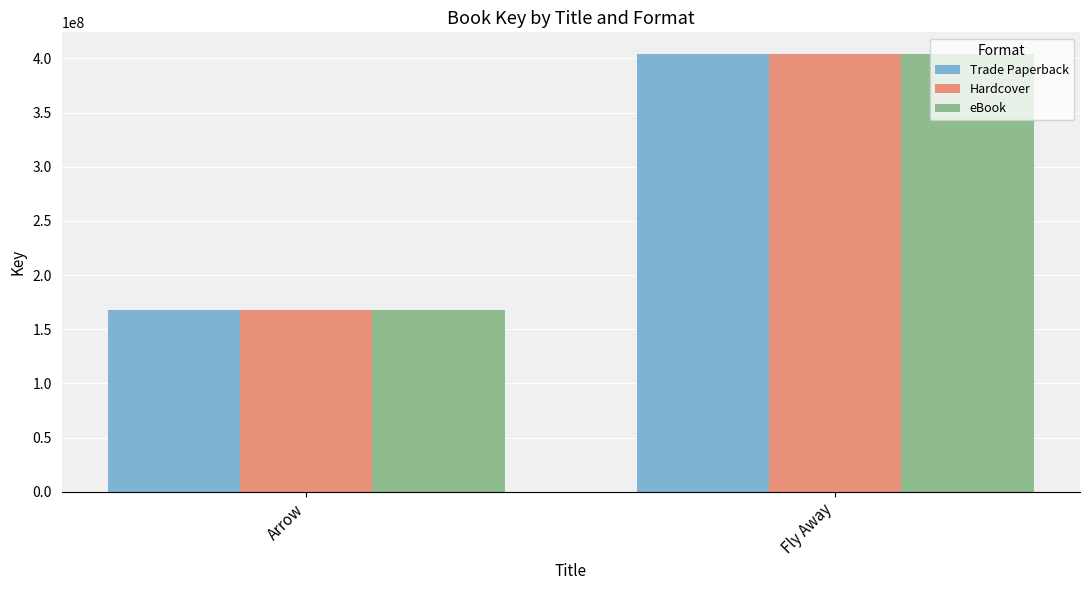

List the labels in order of Hardcover value, largest first.

Fly Away, Arrow